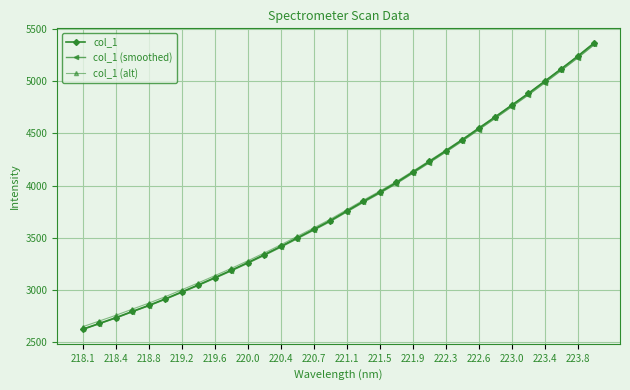

What are all the series names shown in the legend?

col_1, col_1 (smoothed), col_1 (alt)